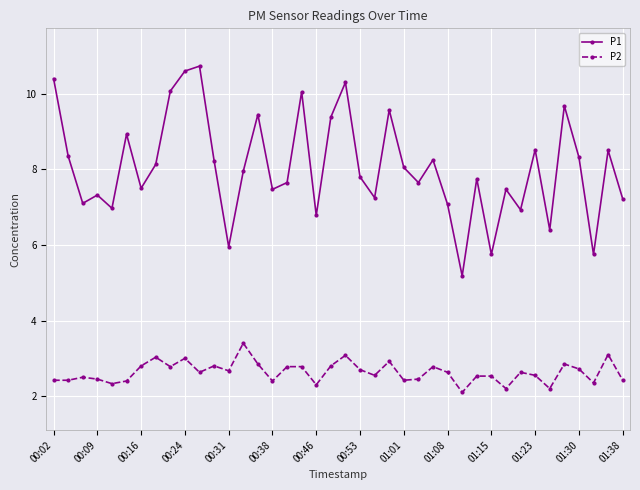

What is the average value of the P2 series?

2.6